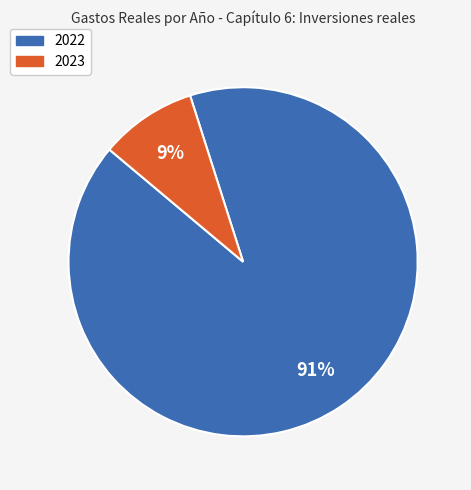

To the nearest percent, what is the average slice percentage?

50%